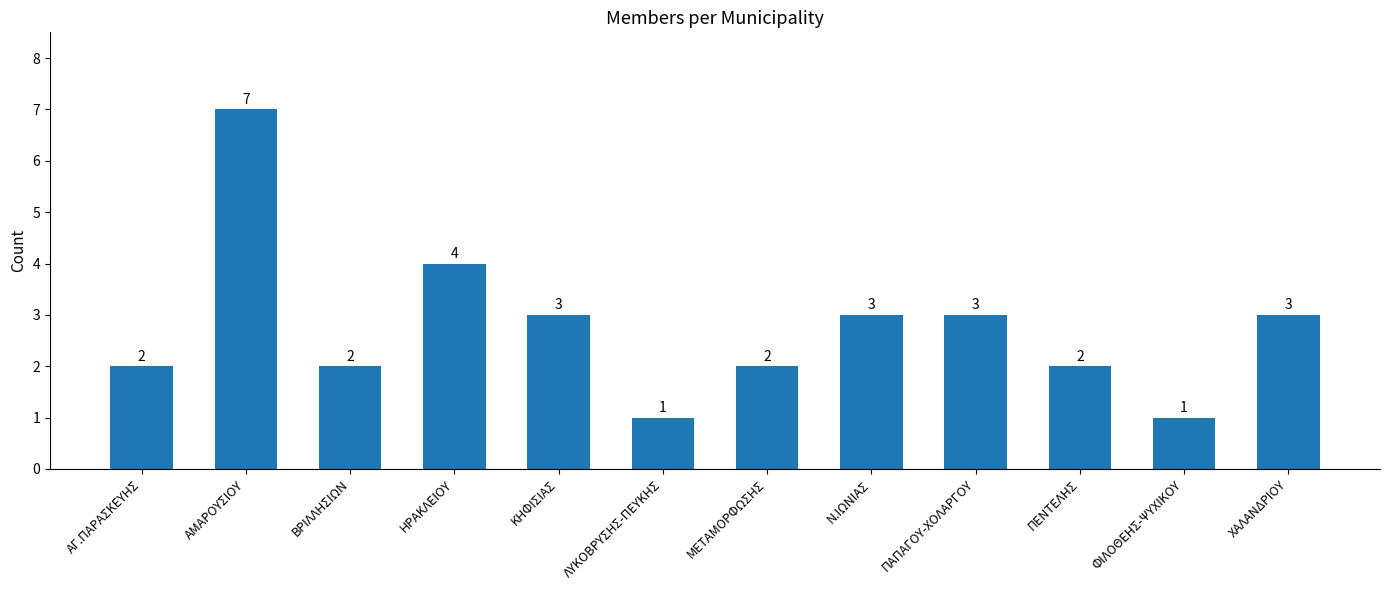

Between ΜΕΤΑΜΟΡΦΩΣΗΣ and ΠΑΠΑΓΟΥ-ΧΟΛΑΡΓΟΥ, which is larger?

ΠΑΠΑΓΟΥ-ΧΟΛΑΡΓΟΥ